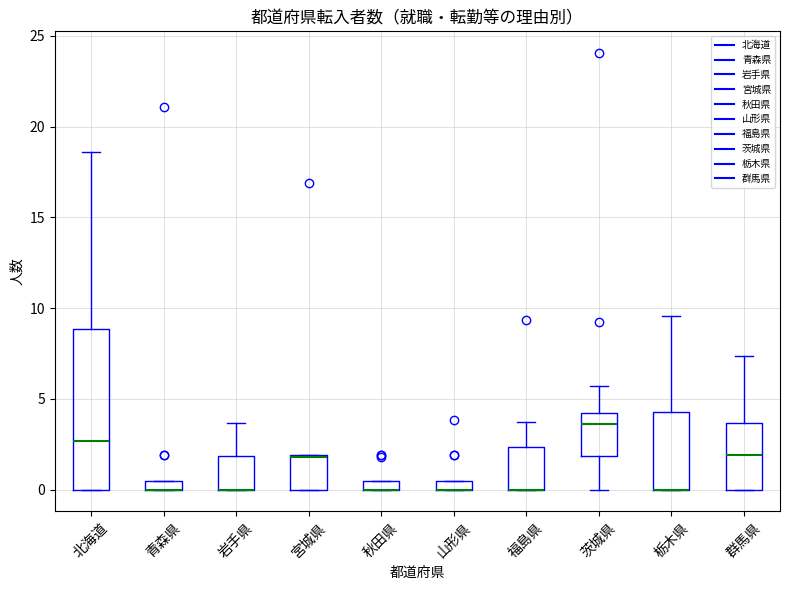

Where does the upper whisker of the box for 北海道 end on the y-axis? The values are not printed on the chart, so give them approximately, as read against the axis.

18.5